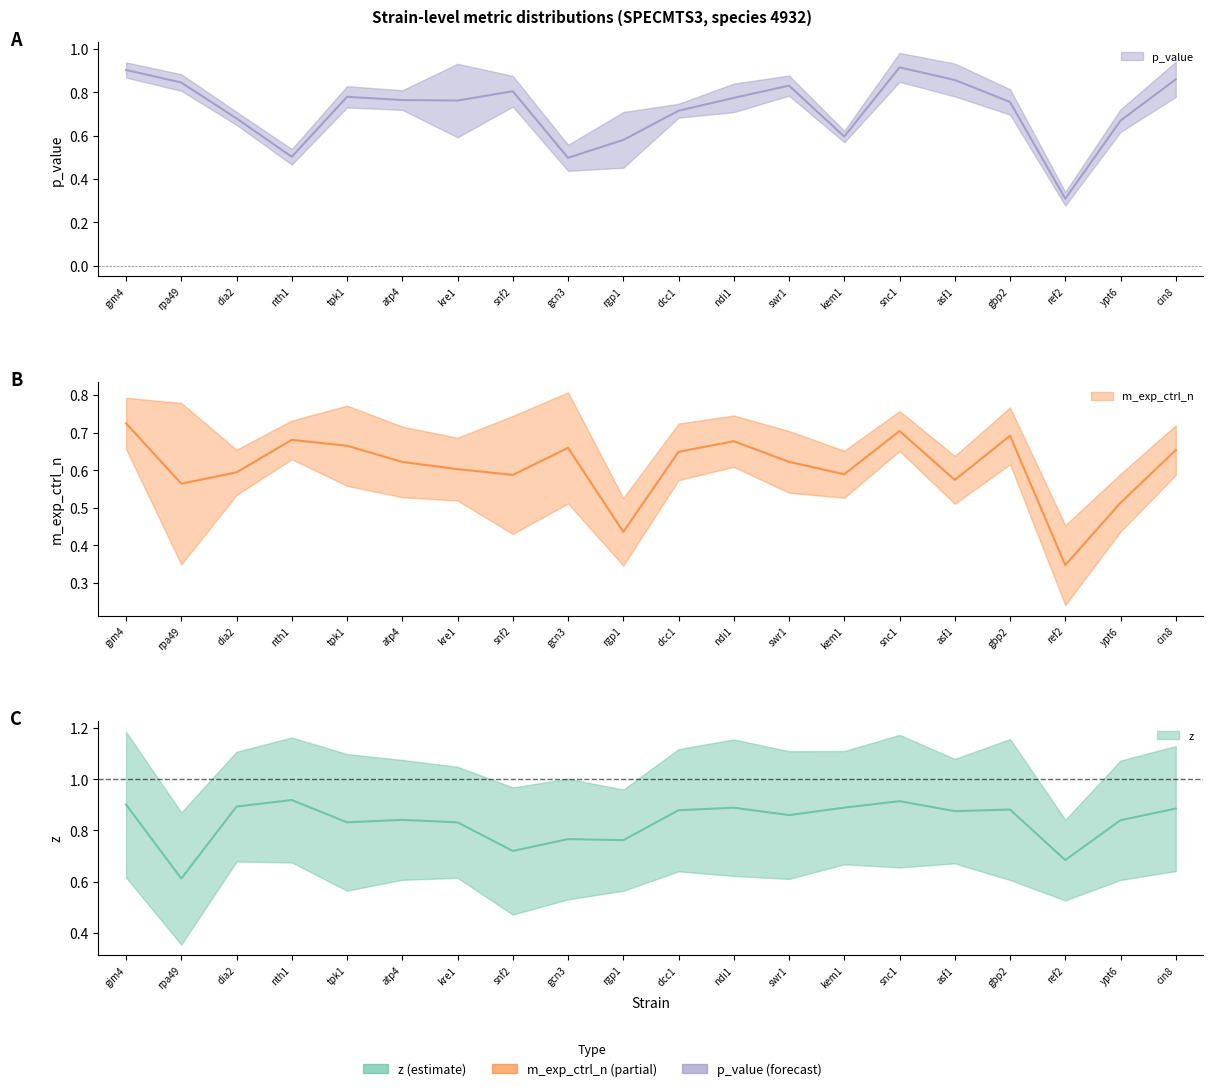

At which category is the sum across all series the highest?

snc1